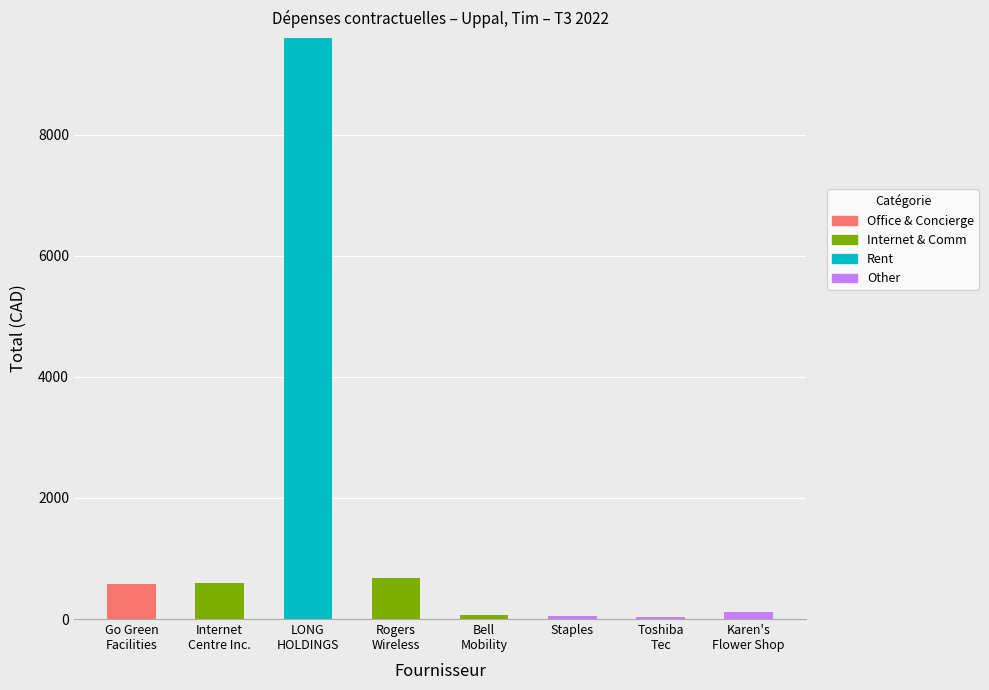

Are the bars grouped side by side (vs. stacked)?

No